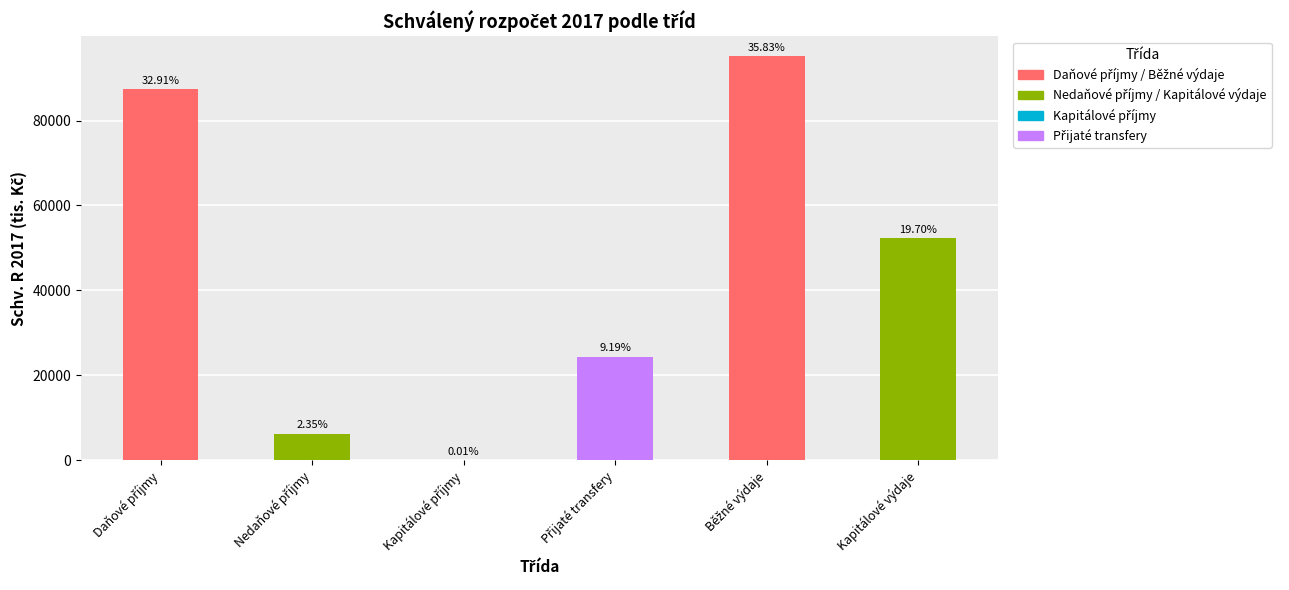

Reading right to left, list all the values displayed in this chart.

52282.1	95082.6	24395.5	28.0	6223.0	87333.0